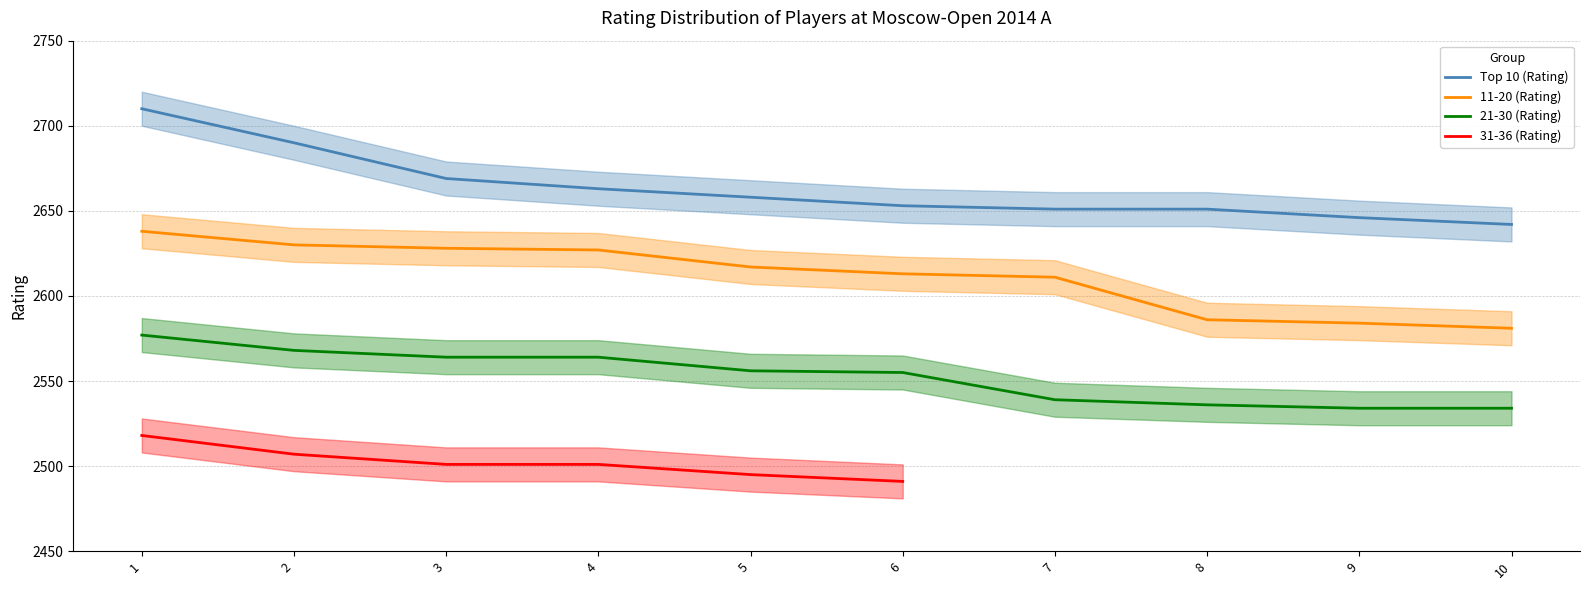

Where does the Top 10 (Rating) series first go above 2658?

1